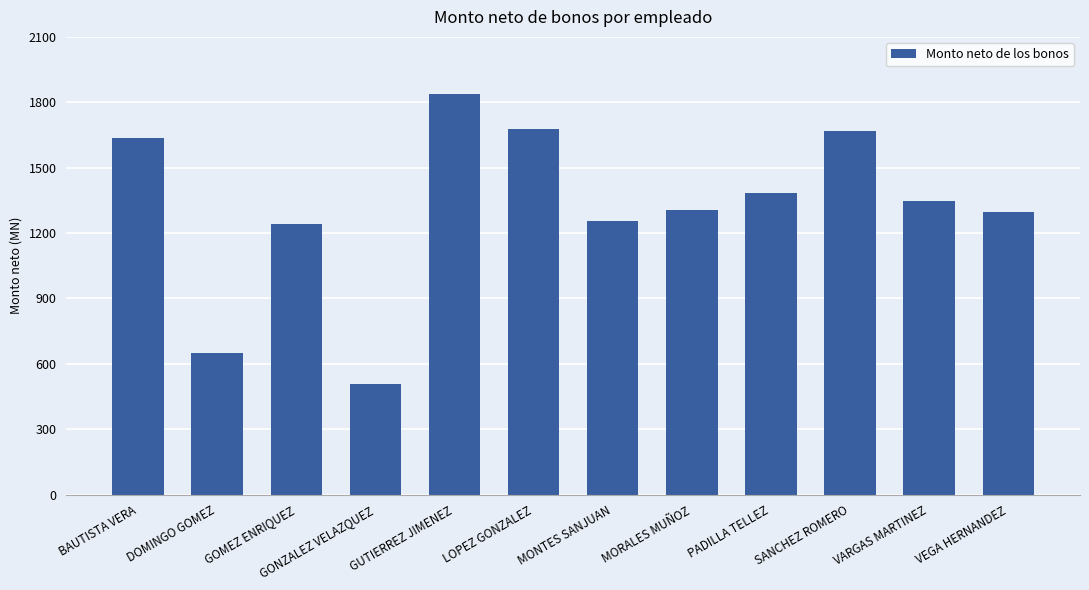

What is the label of the 4th bar from the right?

PADILLA TELLEZ